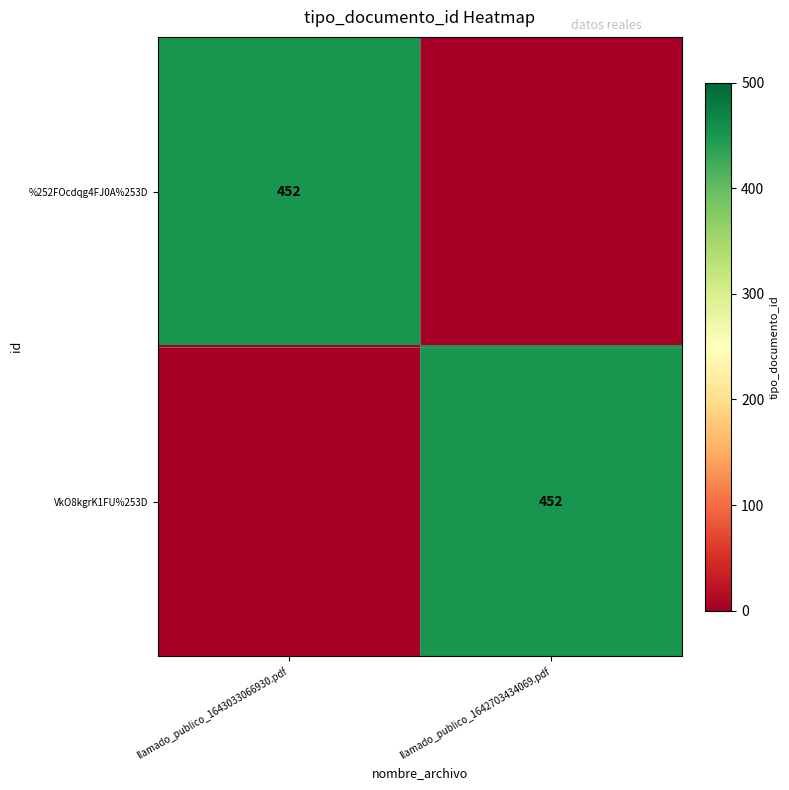

Is it true that %252FOcdqg4FJ0A%253D equals 452 at llamado_publico_1643033066930.pdf?

True